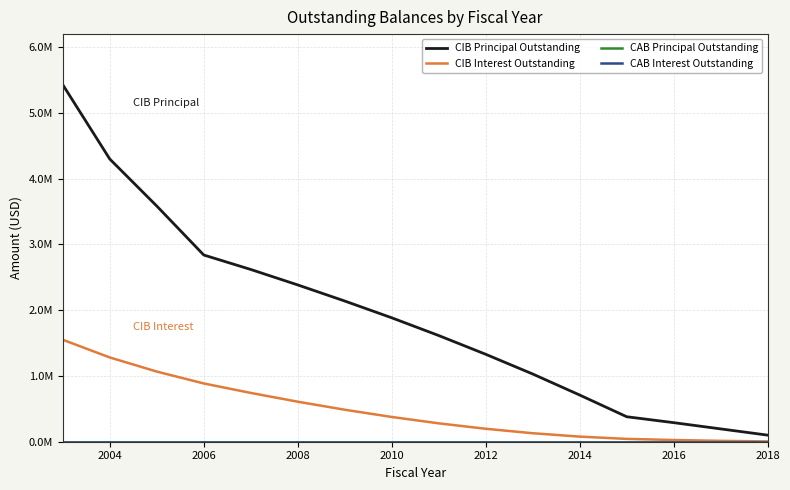

What is the maximum value for CIB Principal Outstanding?

5430000.0